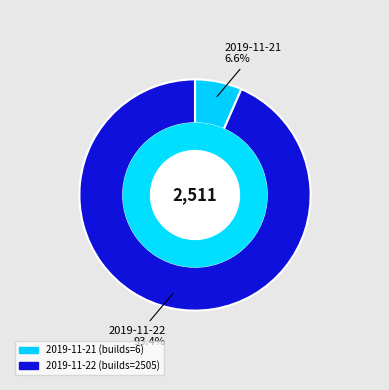

To the nearest percent, what is the combined percentage of 2019-11-21 and 2019-11-22?

100%